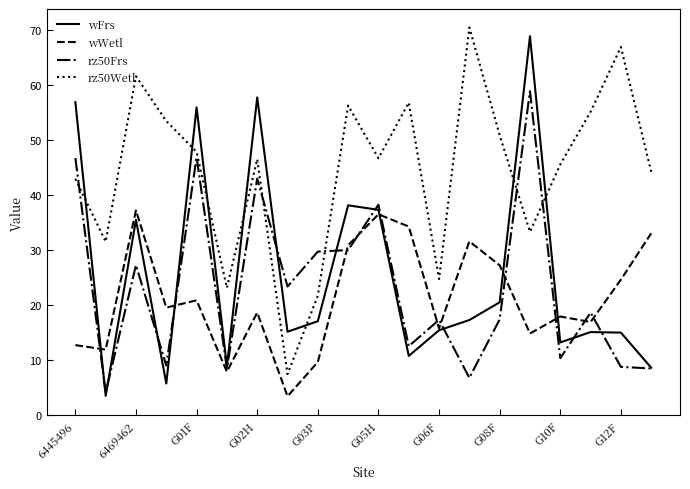

What is the maximum value for rz50Frs?

58.8